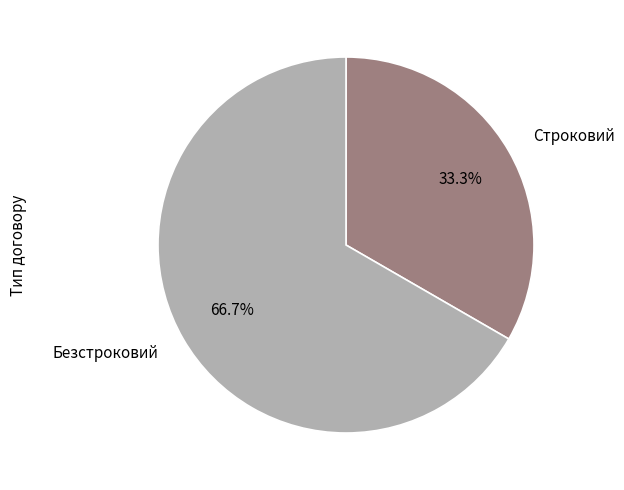

Which slice is the smallest?

Строковий